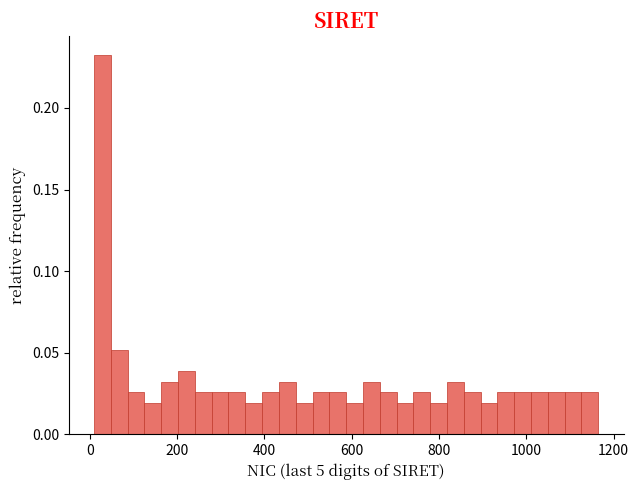

Read against the x-axis, roughly where is the centre of the tallest bar?

20